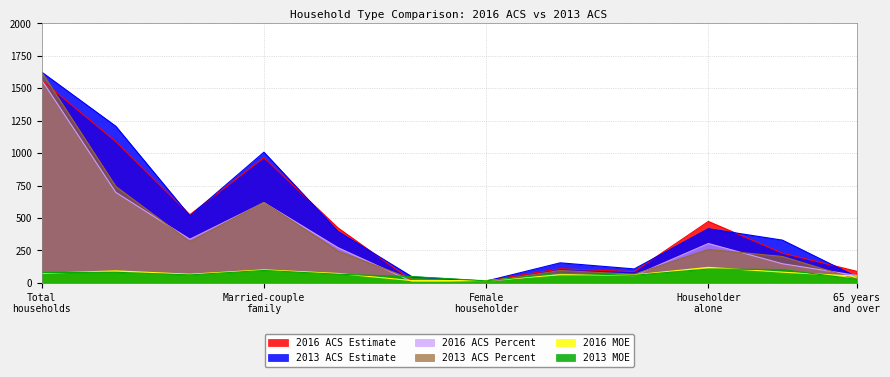

What is the difference between the highest and lowest values at Householder alone?

367